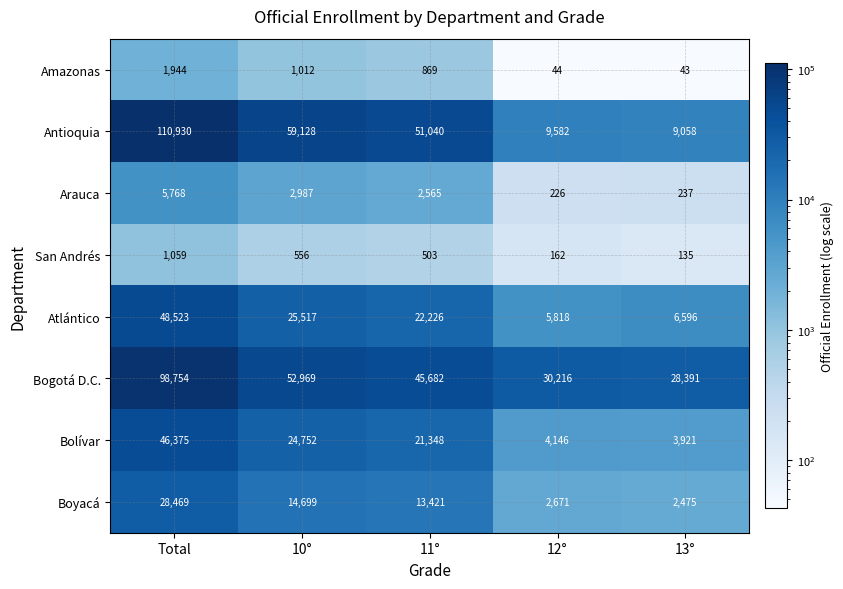

Rank the categories by Amazonas value from highest to lowest.

Total, 10°, 11°, 12°, 13°